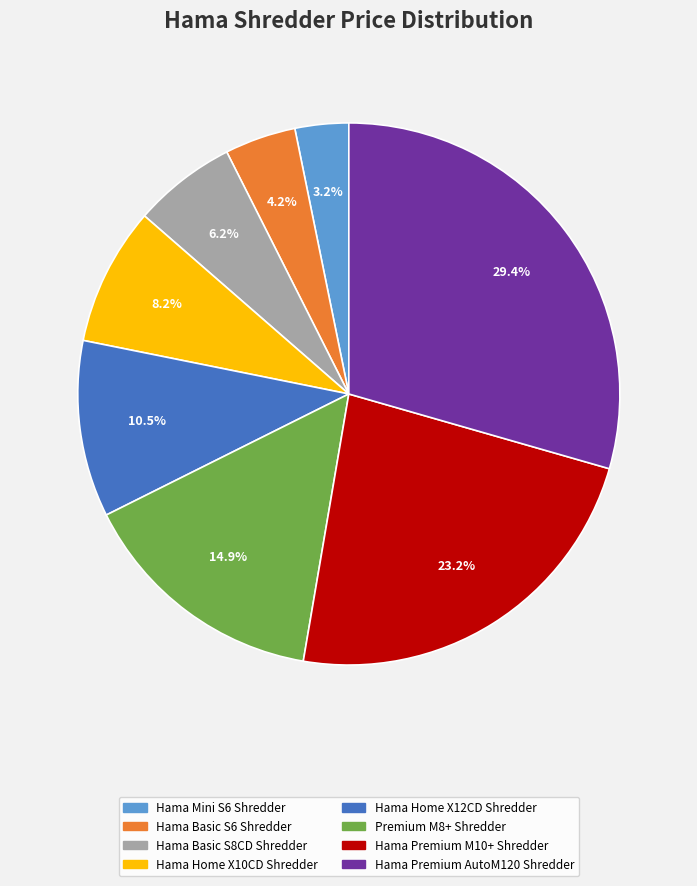

To the nearest percent, what is the difference between the largest and smallest slice percentages?

26%